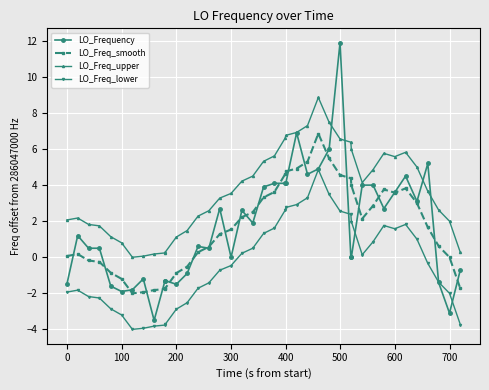

What is the value of the LO_Freq_smooth point at the 9th from the left?

-1.8